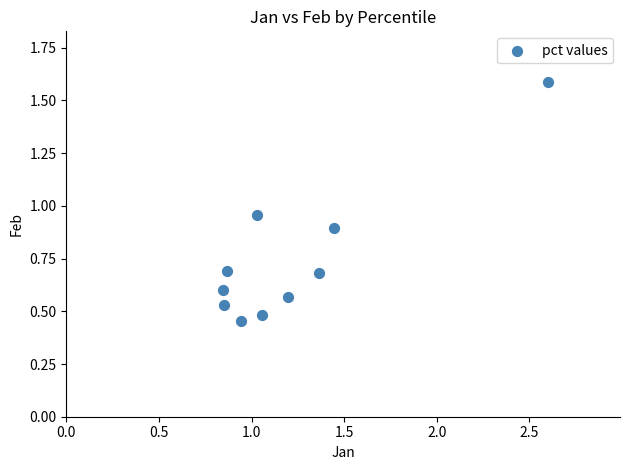

What is the average X value?

1.2